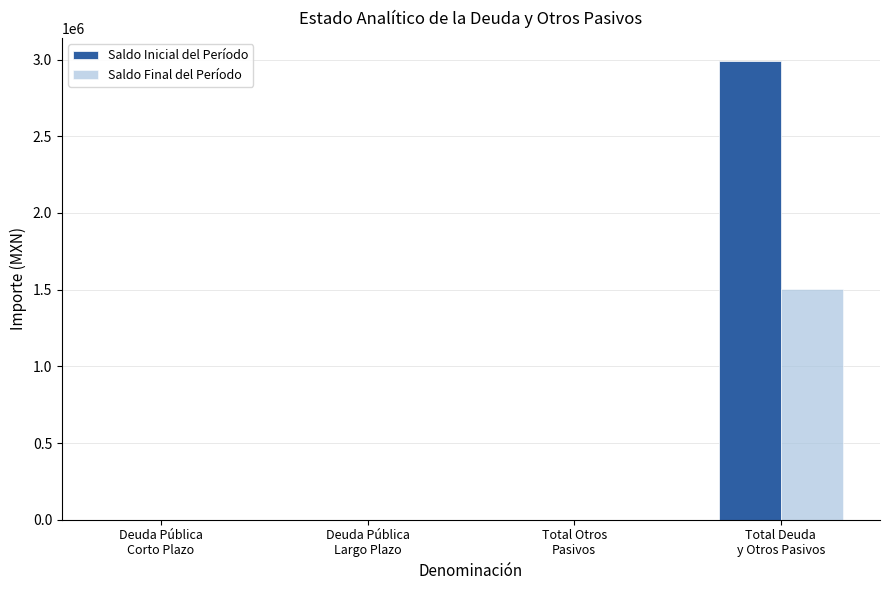

How many distinct data groups are displayed?

2